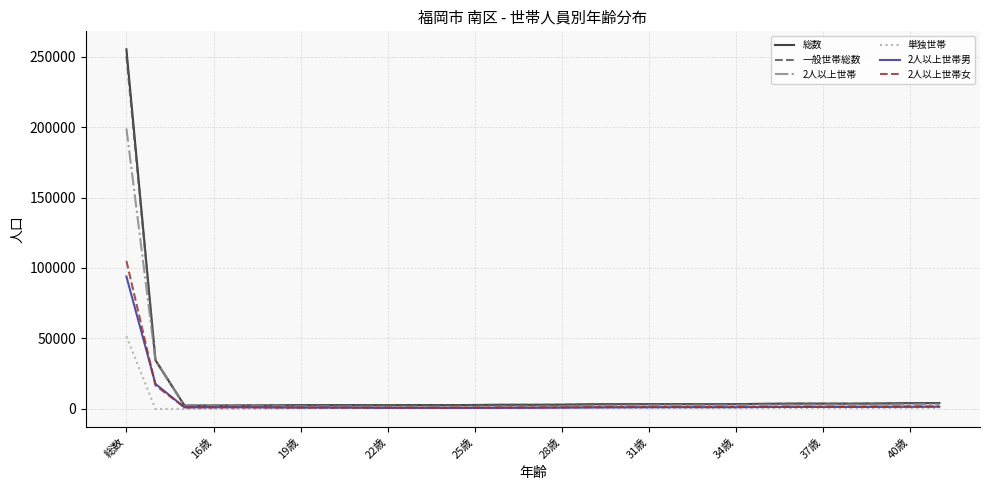

What is the maximum value for 単独世帯?

51530